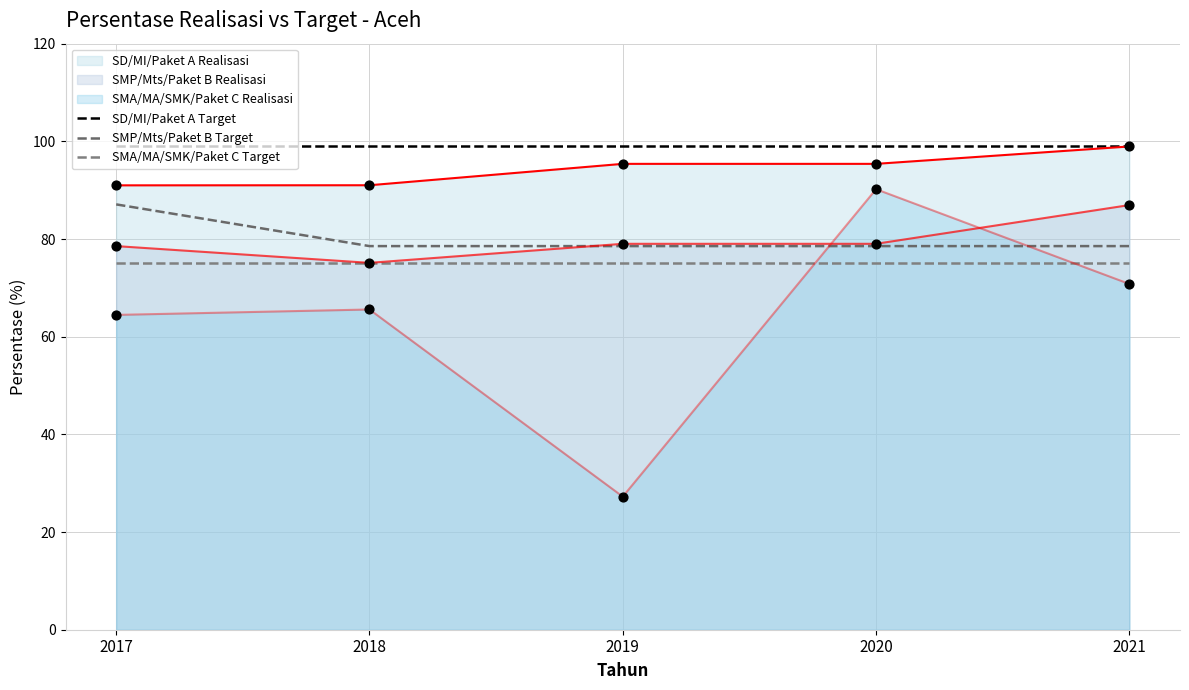

Which series has the largest Y range (max minus min)?

SMP/Mts/Paket B Target